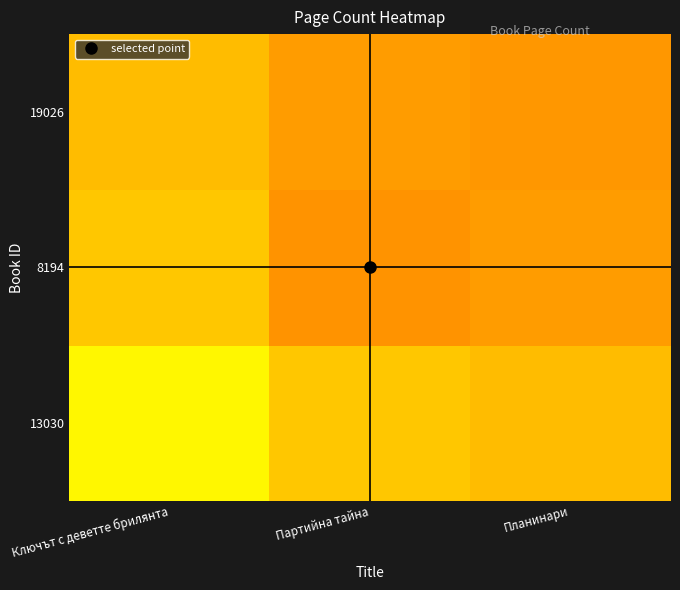

Which has a higher value, Партийна тайна or Планинари?

Партийна тайна